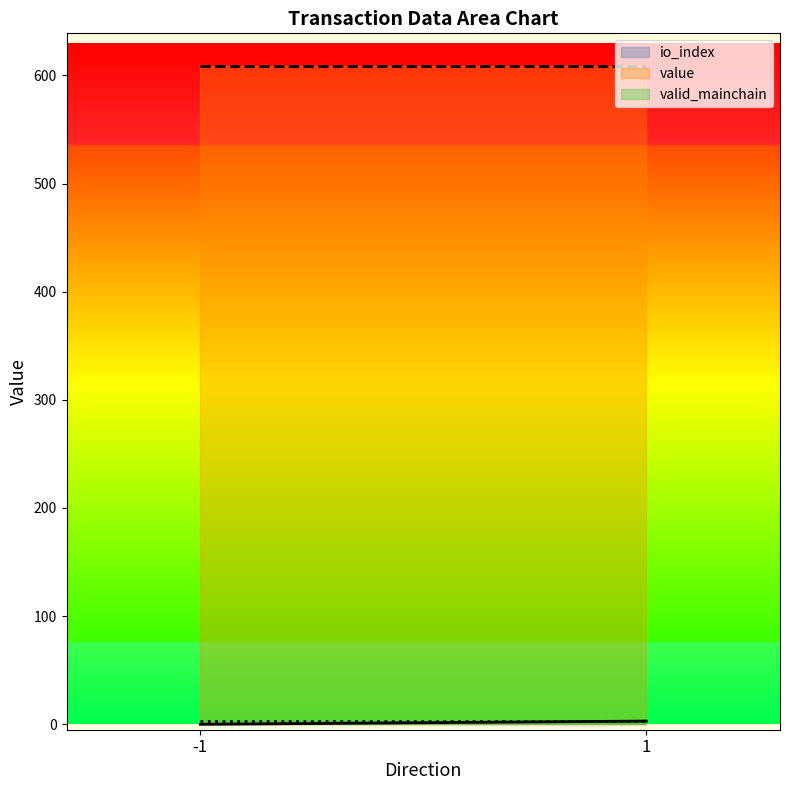

The value of valid_mainchain at 1 is 3.0. True or false?

True